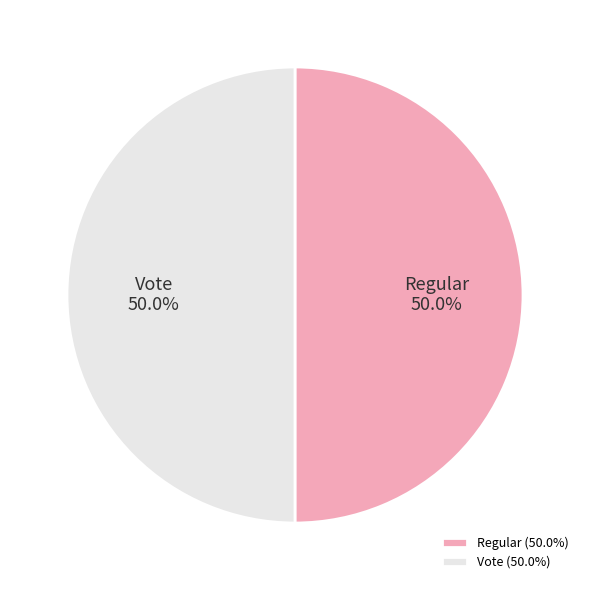

Is the sum of Regular and Vote greater than half?

Yes